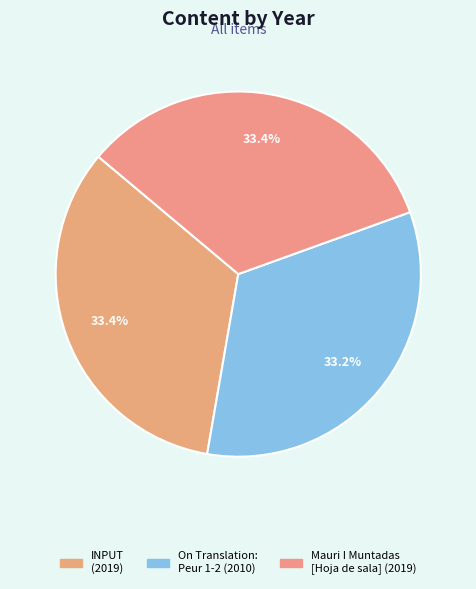

How many segments does this pie chart have?

3